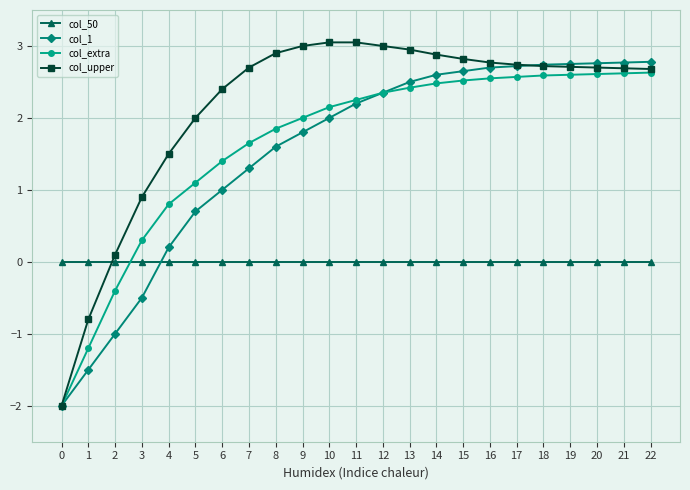

How many values in col_1 are above zero?

19